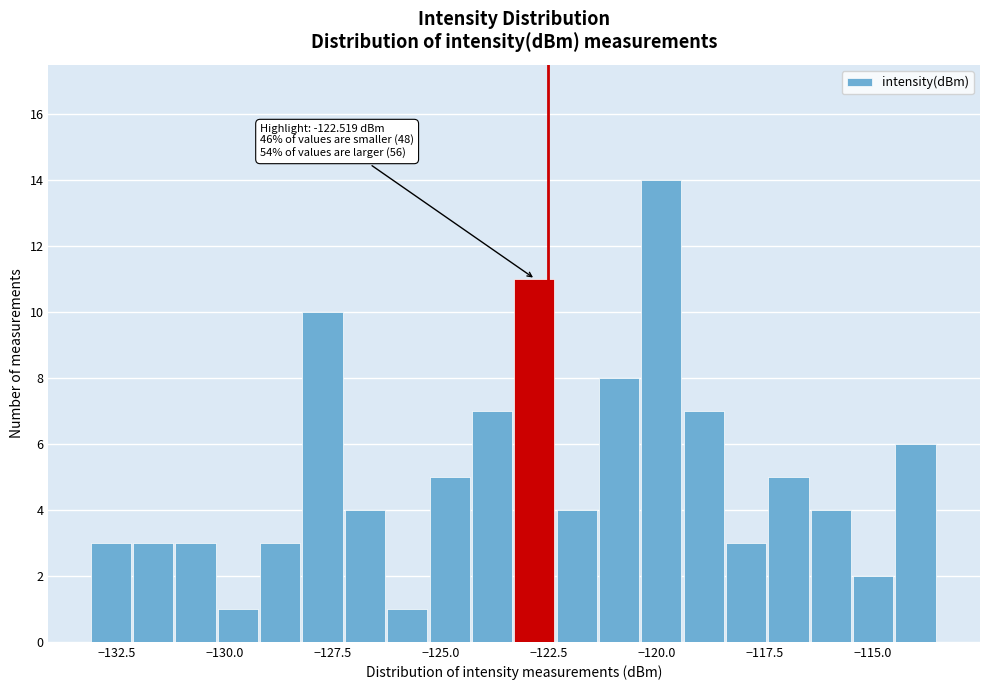

Around what value on the x-axis is the tallest bar? Give the approximate position of its centre, as read against the axis.

-120.0